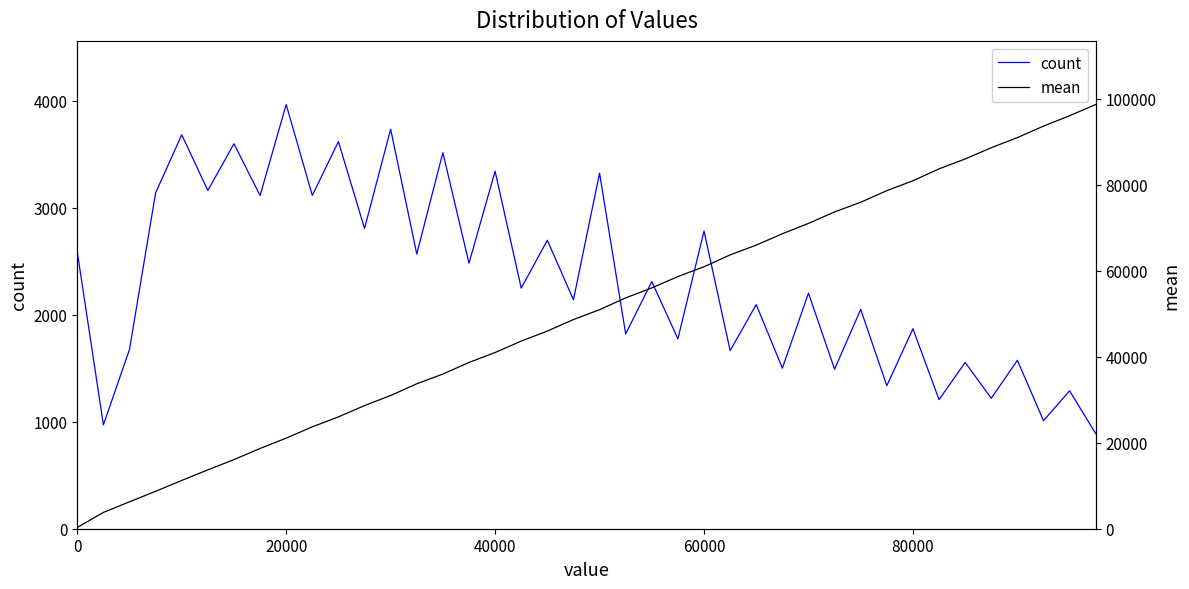

Is it true that count equals 1042 at 0?

False